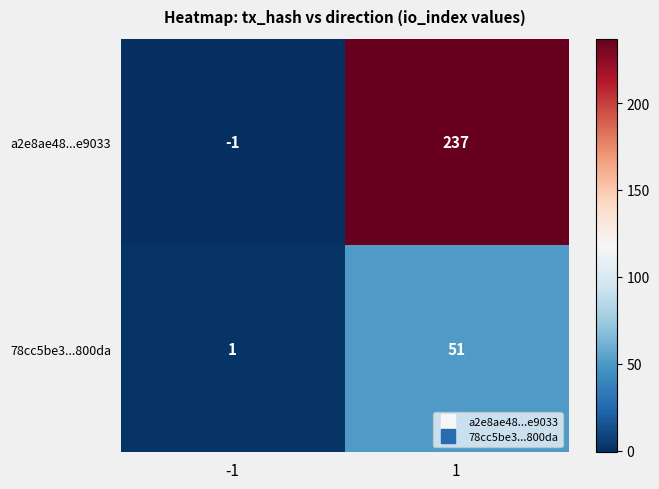

Which series has the largest range (max minus min)?

a2e8ae48...e9033